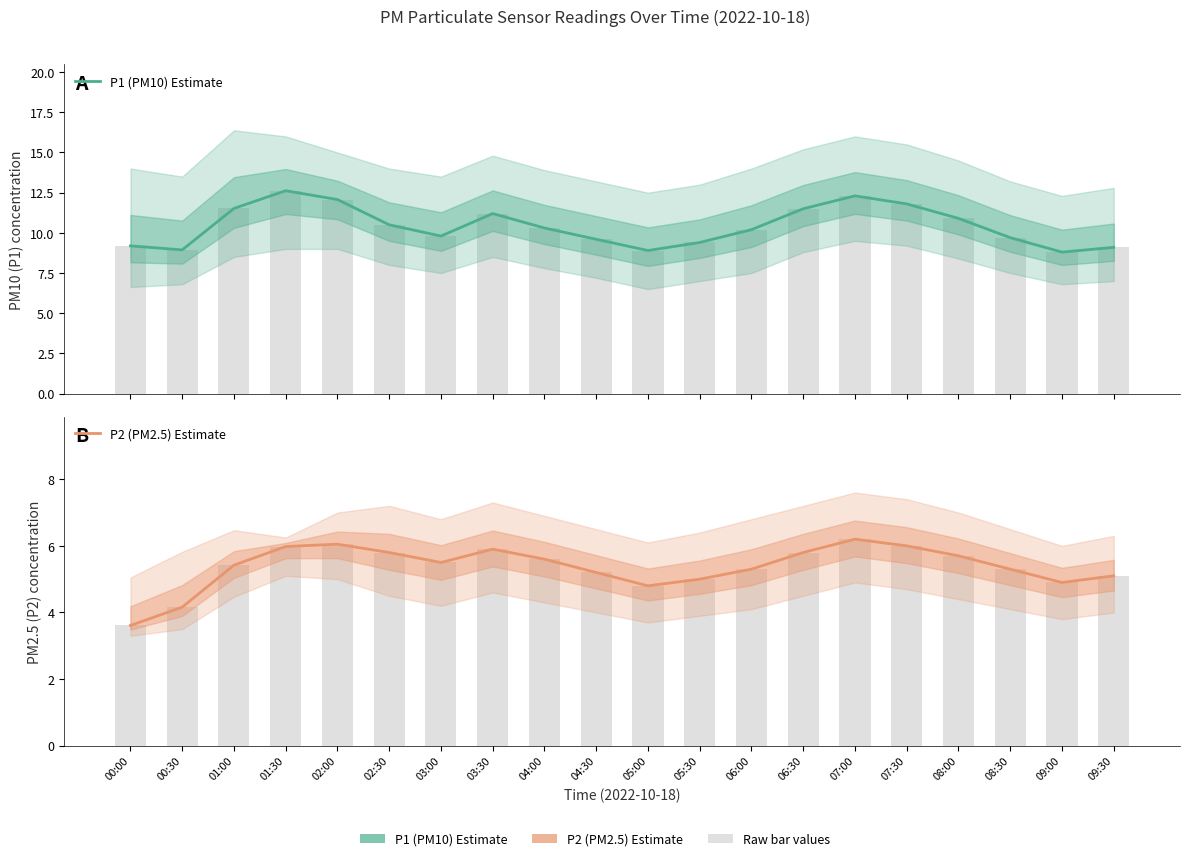

What is the sum of the P1 (PM10) Estimate values at 00:30 and 09:30?

18.0